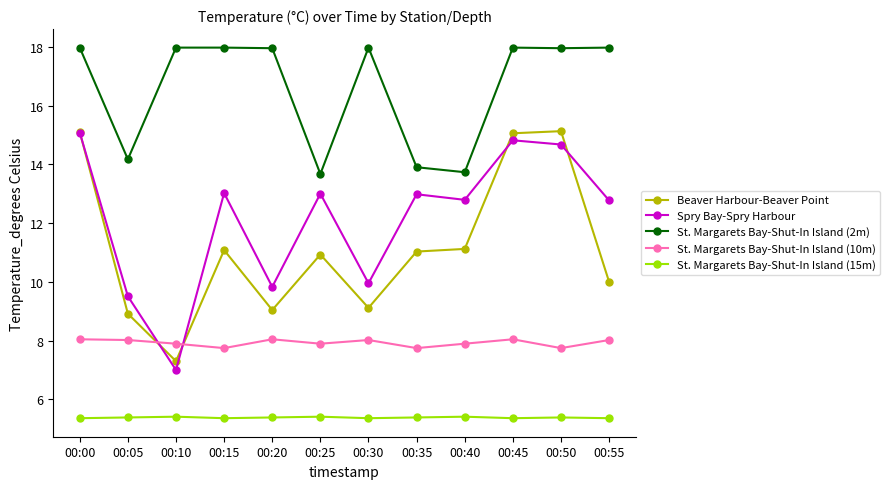

Which series has the widest spread of values?

Spry Bay-Spry Harbour